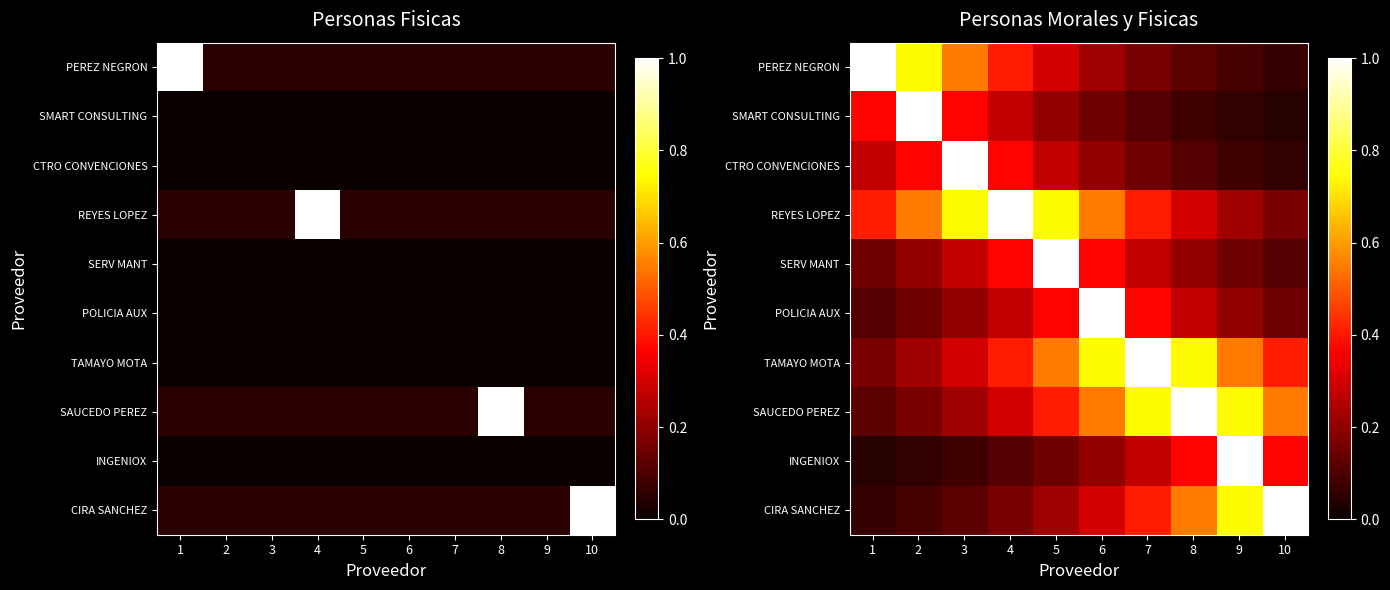

At which category does the chart reach its peak across all series?

1